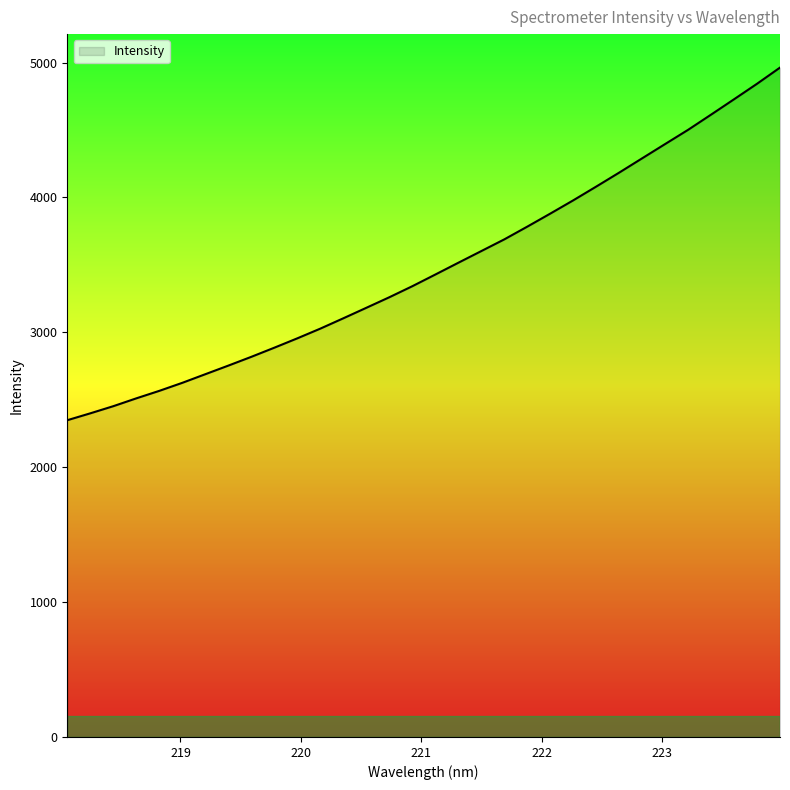

Does the chart display data point markers on the line(s)?

No